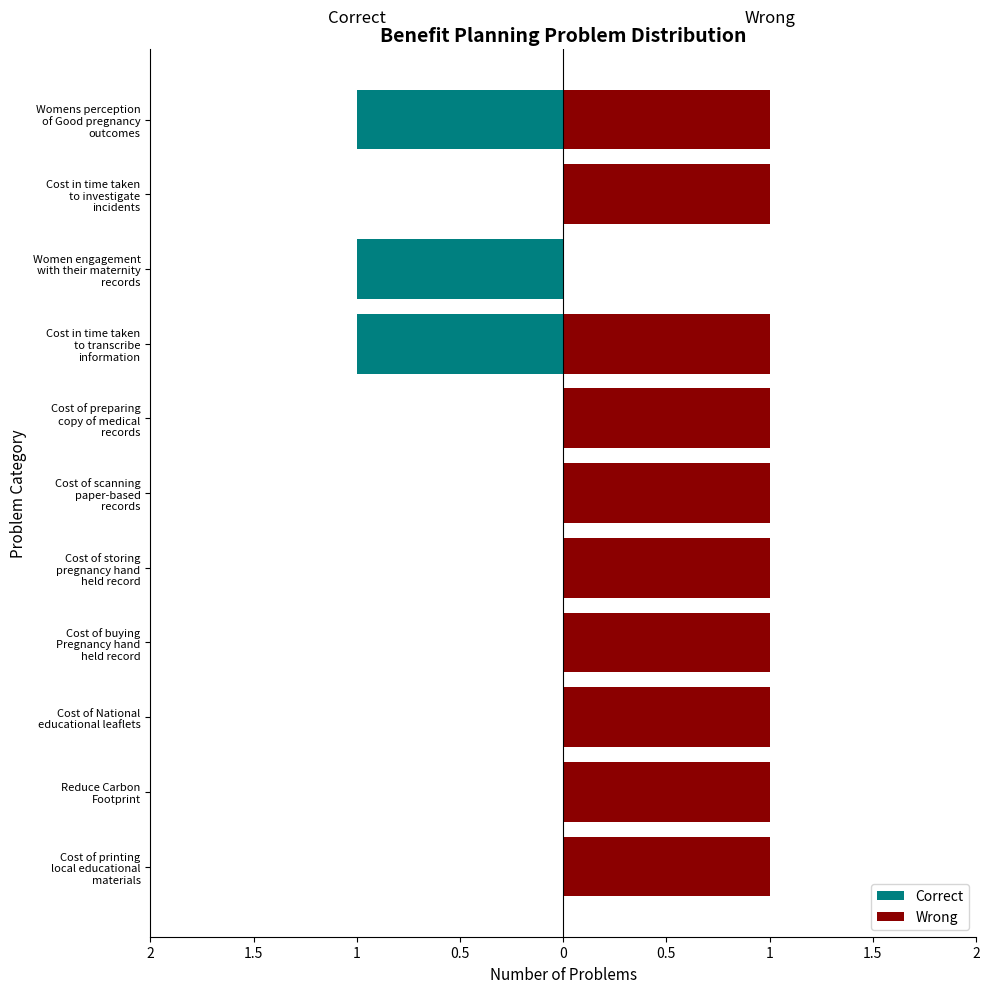

Rank the series by their average value, from lowest to highest.

Correct, Wrong